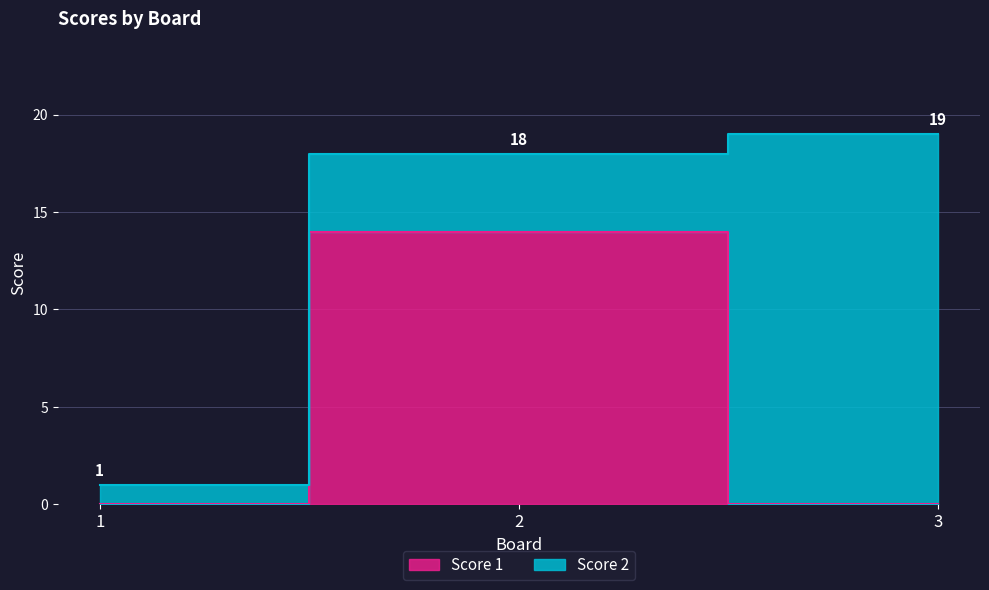

Does the chart have visible grid lines?

Yes